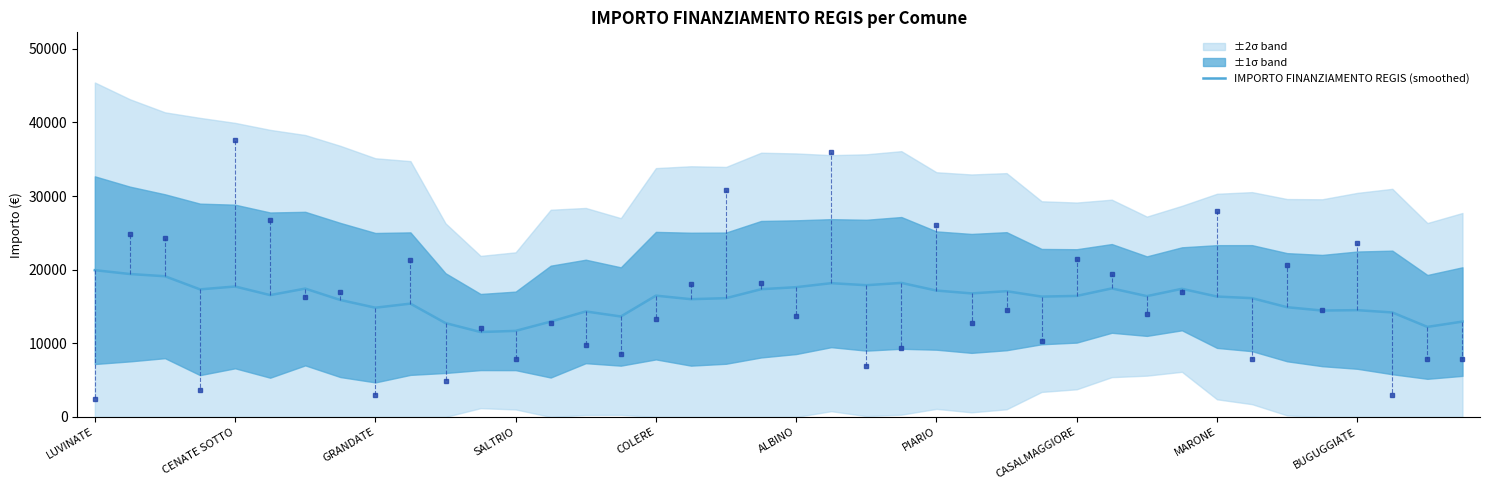

What is the approximate value of IMPORTO FINANZIAMENTO REGIS (smoothed) at SALTRIO?

11685.7